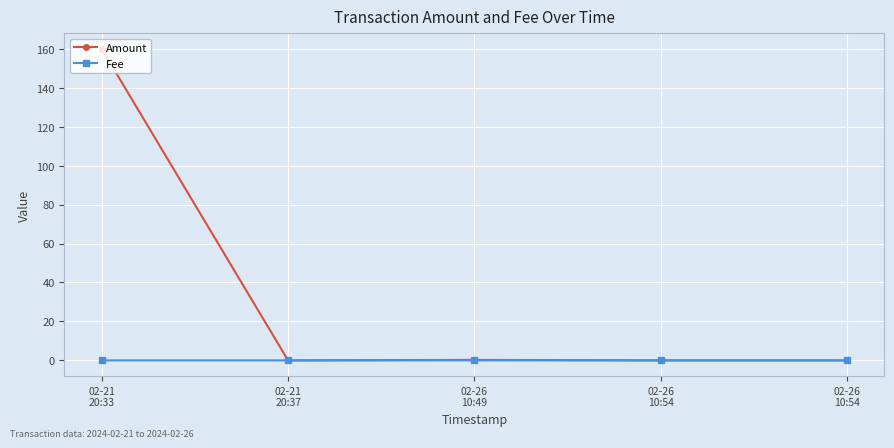

List the labels in order of Amount value, smallest first.

02-21
20:37, 02-26
10:54, 02-26
10:54, 02-26
10:49, 02-21
20:33